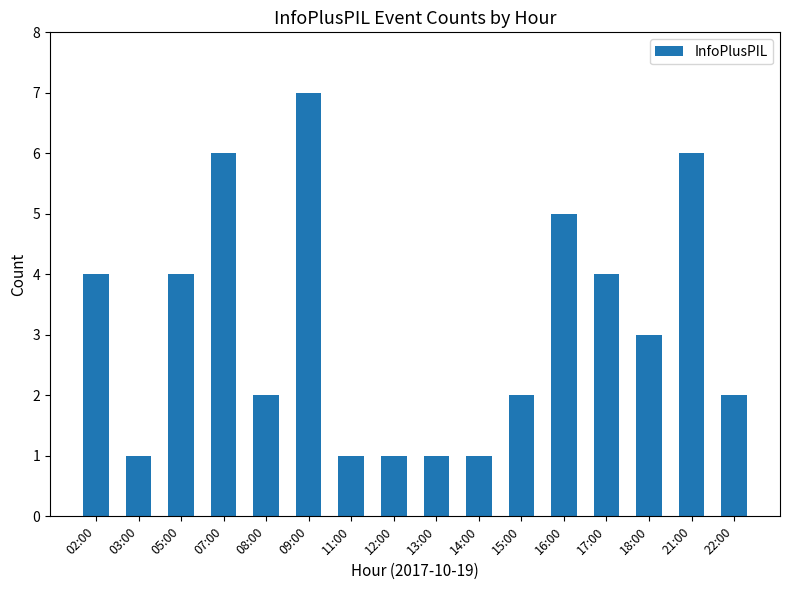

Count the number of categories in the chart.

16